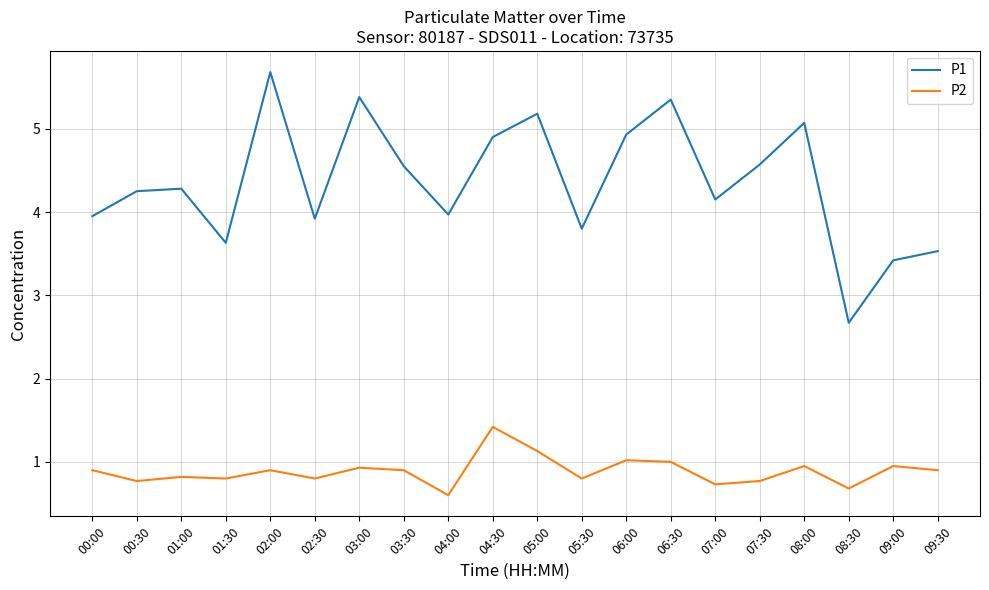

True or false: P2 and P1 intersect in this chart.

False